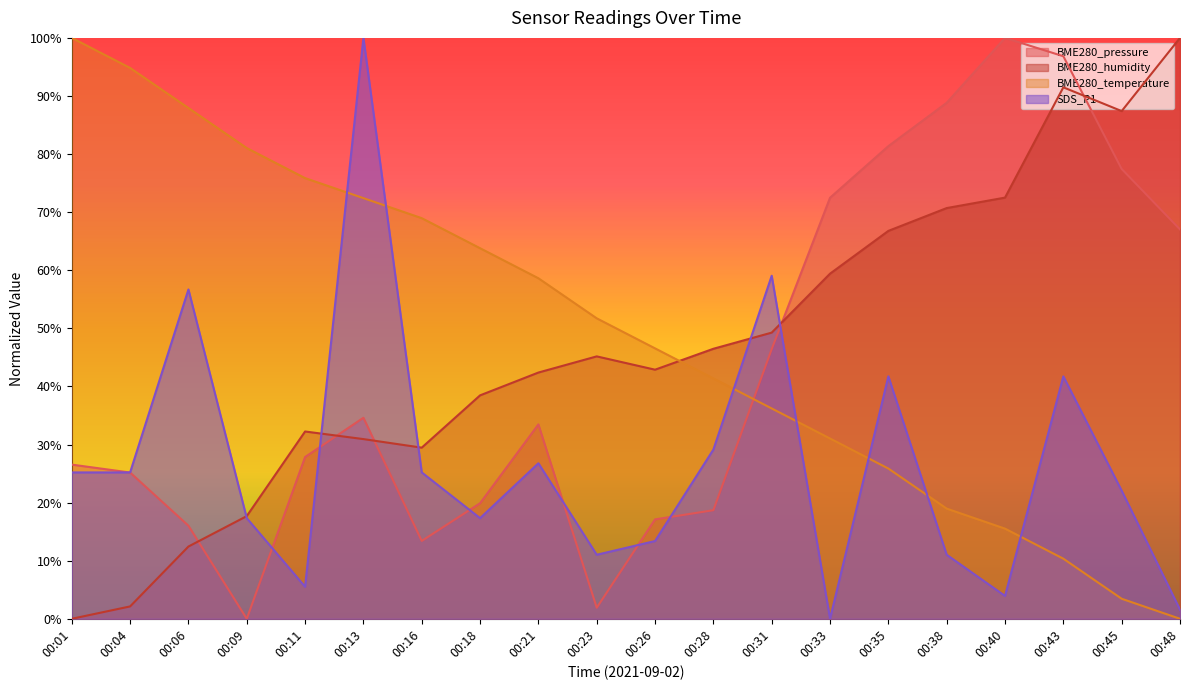

What is the value of the BME280_temperature point at the 5th from the left?

75.9